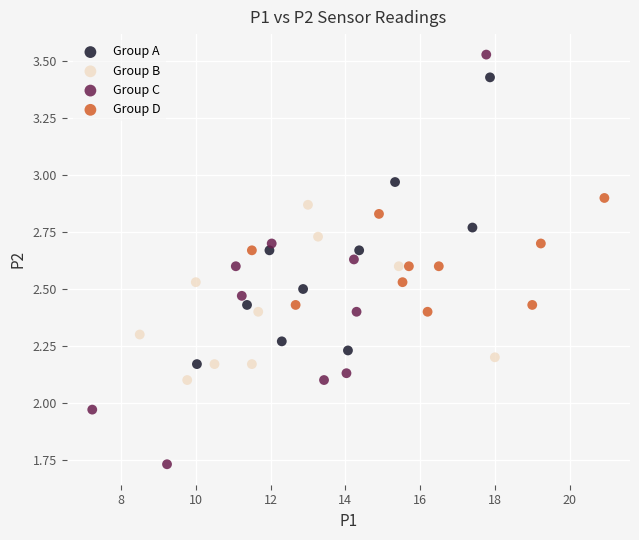

What are all the series names shown in the legend?

Group A, Group B, Group C, Group D